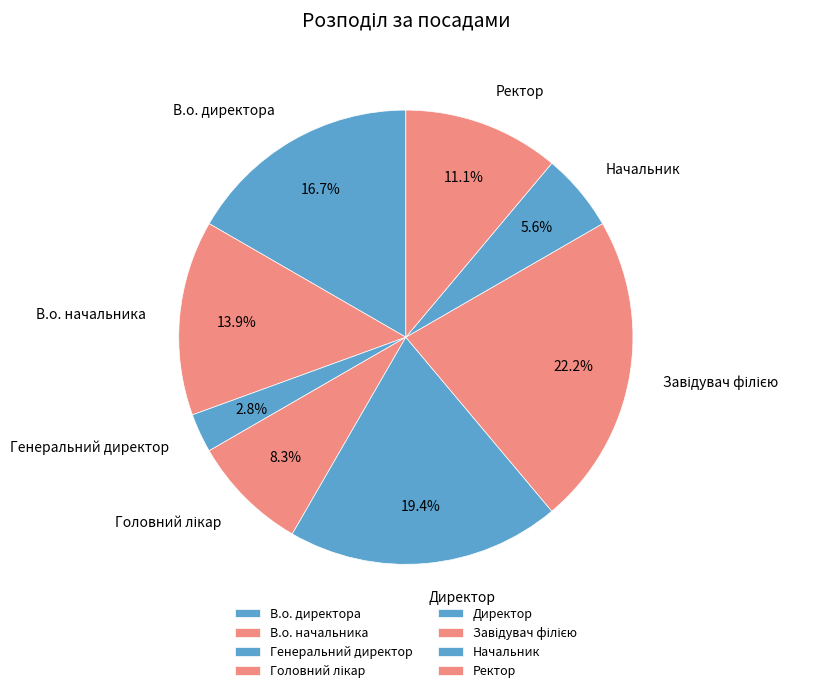

To the nearest percent, what portion does Директор represent?

19%